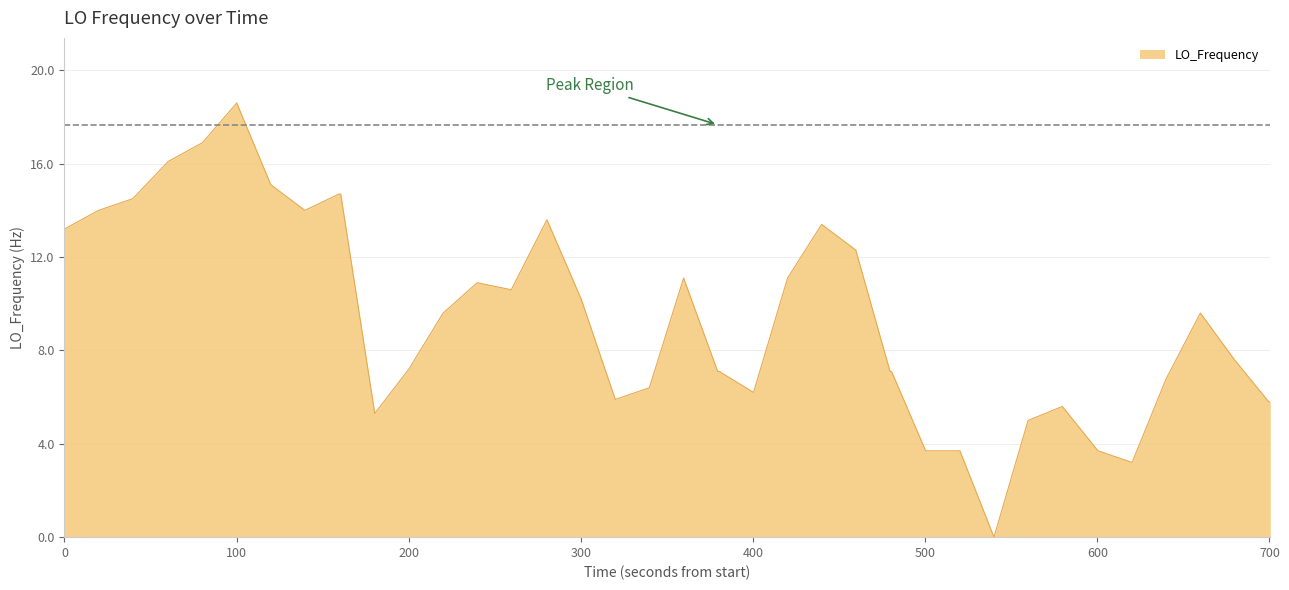

What is the maximum value shown in the chart?

18.6